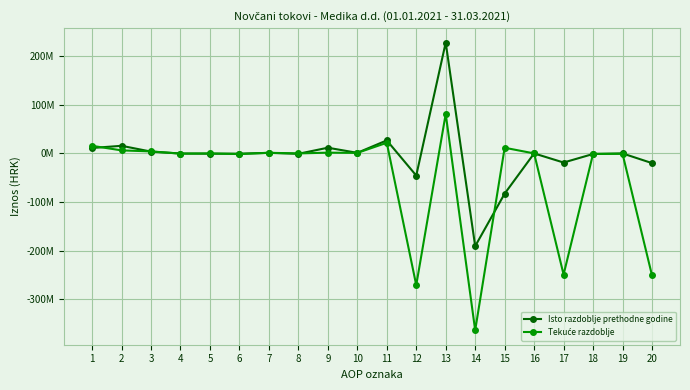

What is the maximum value for Tekuće razdoblje?

81259134